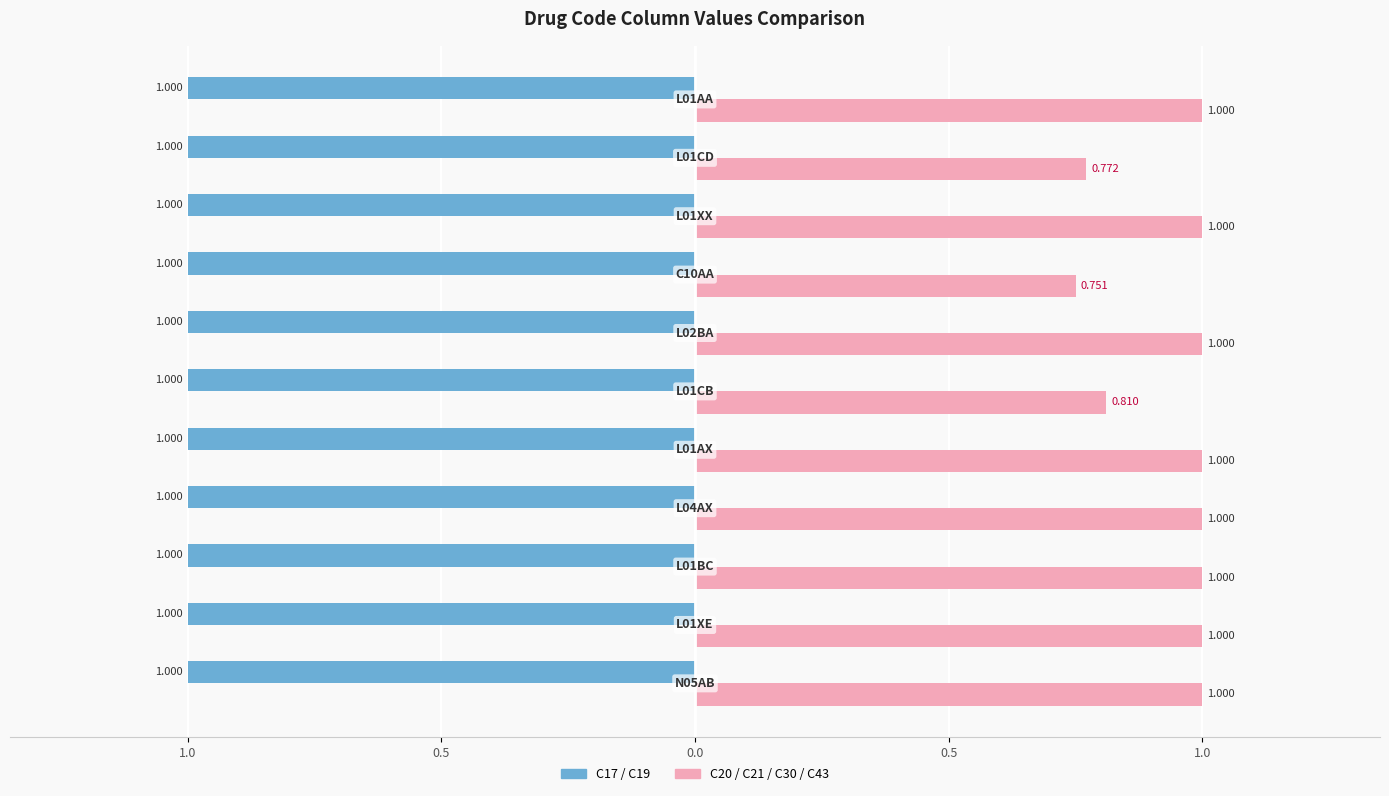

What are all the series names shown in the legend?

C17 / C19, C20 / C21 / C30 / C43